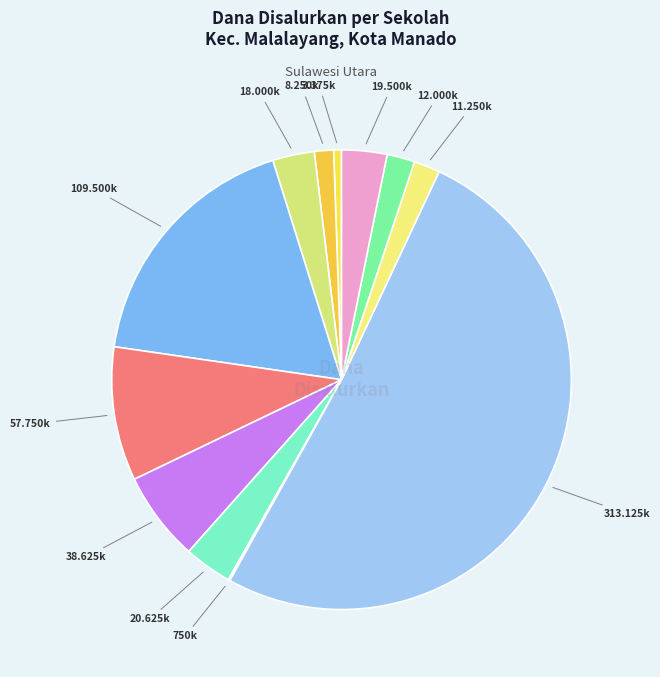

Rank the categories by value from lowest to highest.

SMP NEGERI 17 MANADO, SLB A BARTEMEUS, SLB YPAC MANADO, SMP PGRI 3 MANADO, SMP SPEKTRUM, SMP CITRA KASIH, SMPS KRISTEN NAFIRI, SMP KRISTEN GMIM LAHAI ROI, SMP KRISTEN 67 IMMANUEL BAHU, SMP KATOLIK ST RAFAEL, SMP KATOLIK SANTA THERESIA, SMP NEGERI 8 MANADO